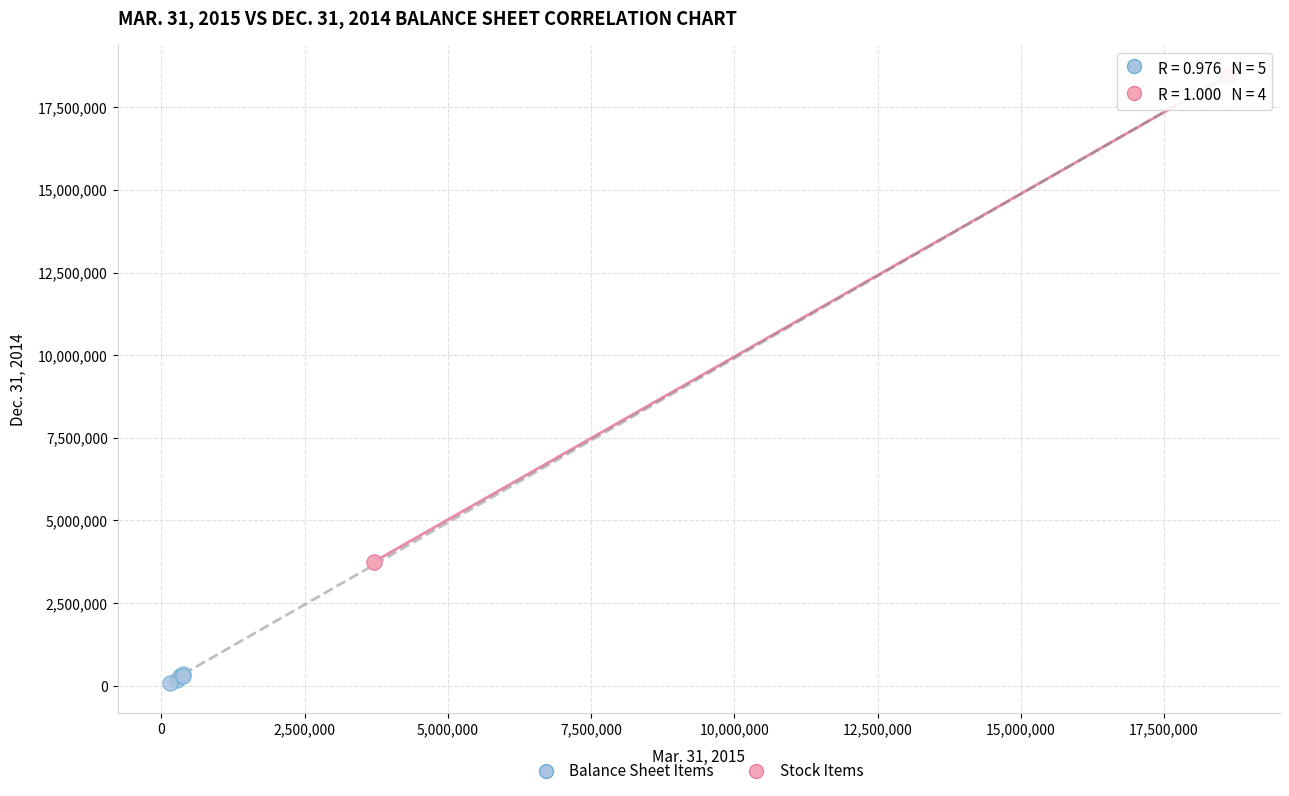

Which series contains the lowest Y value?

Balance Sheet Items